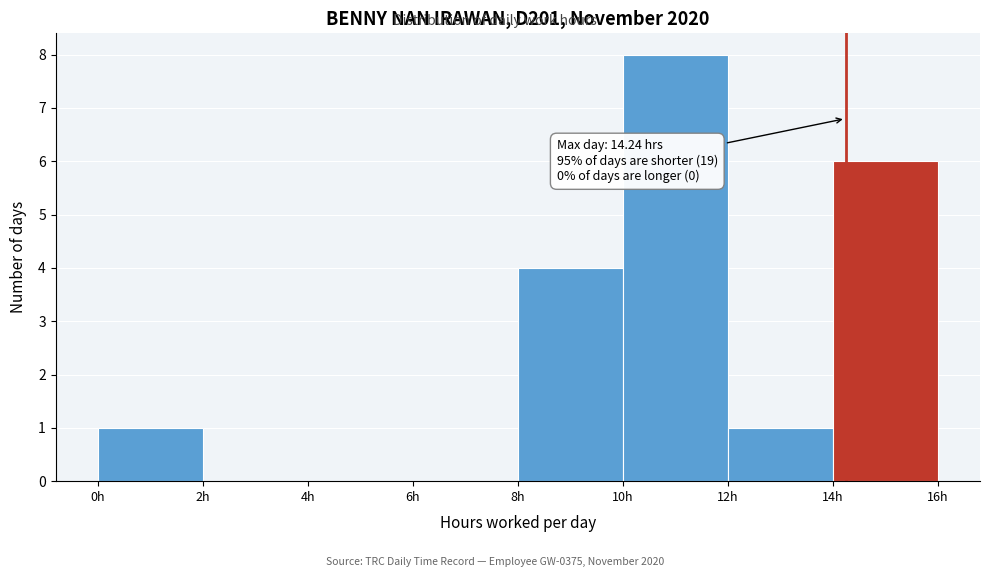

Over which range of the x-axis is the bar tallest?

10 to 12